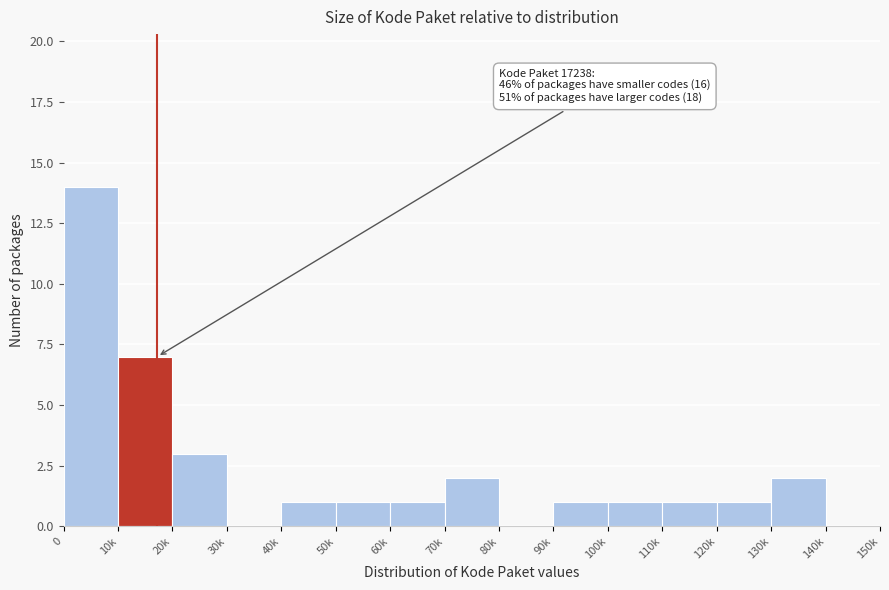

Reading right to left, list all the values displayed in this chart.

140k=0	130k=2	120k=1	110k=1	100k=1	90k=1	80k=0	70k=2	60k=1	50k=1	40k=1	30k=0	20k=3	10k=7	0=14